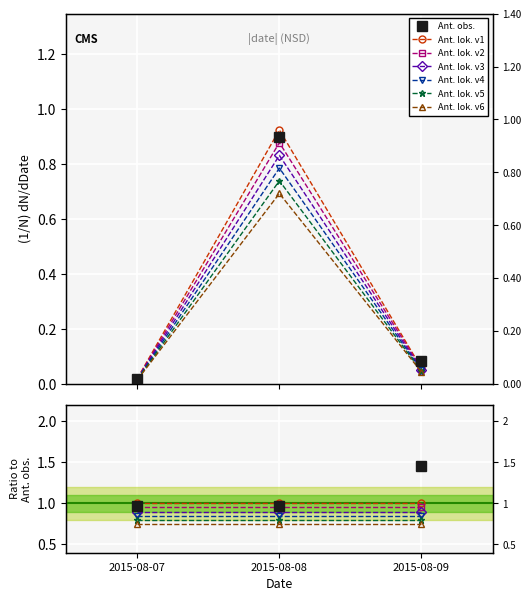

What is the value of the 1st point from the left?

1.0